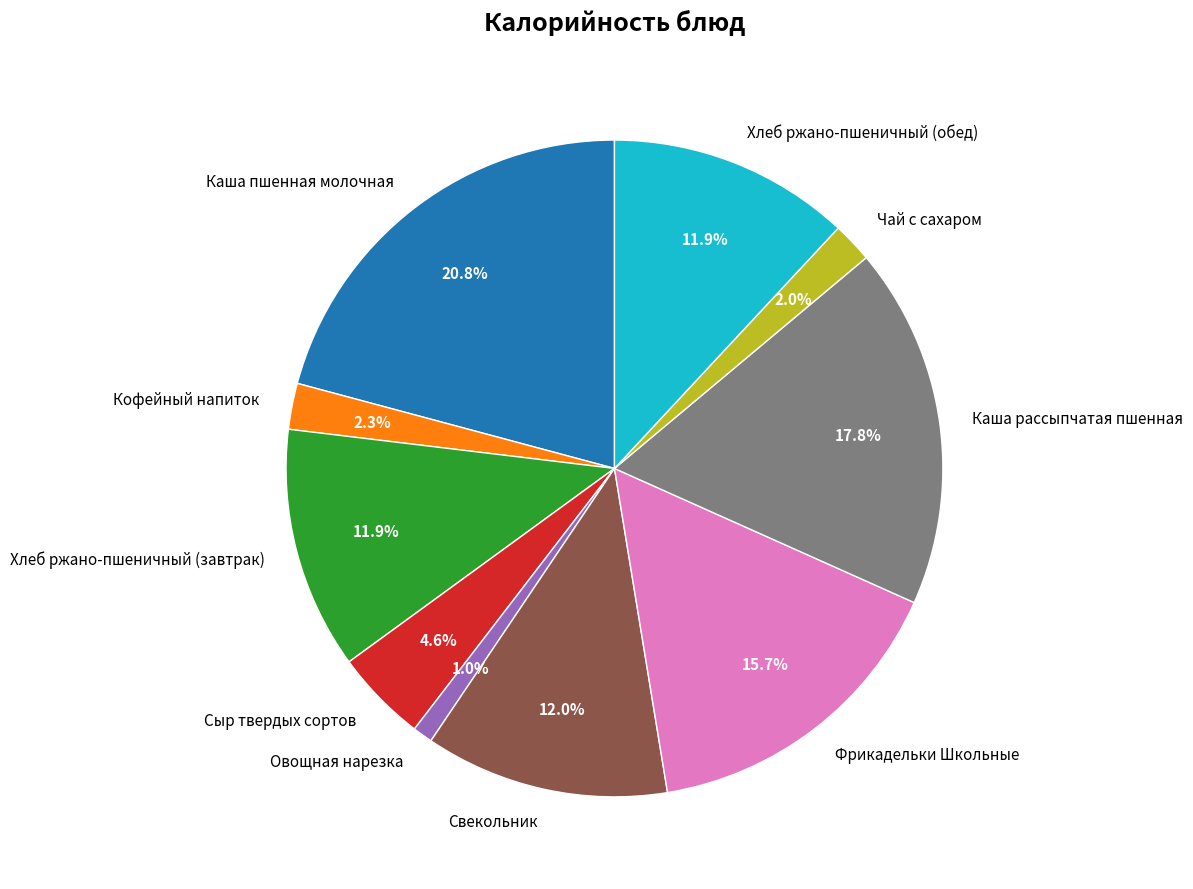

What percentage is NOT represented by Кофейный напиток?

97.7%